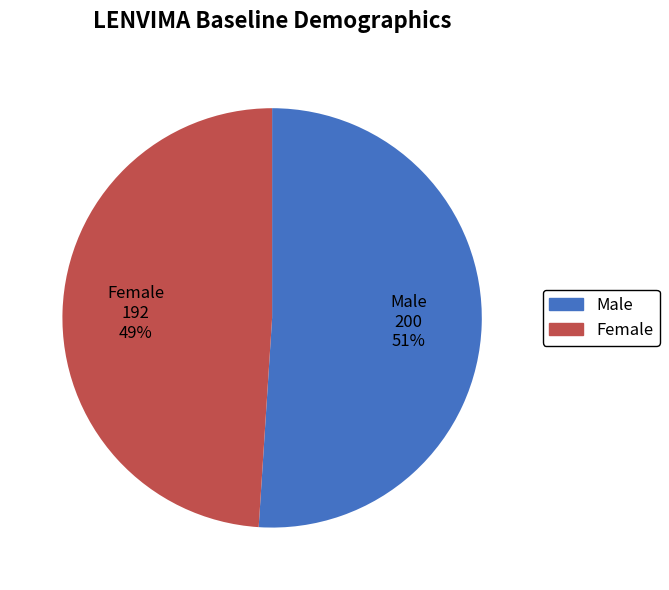

Count the number of slices in the pie.

2